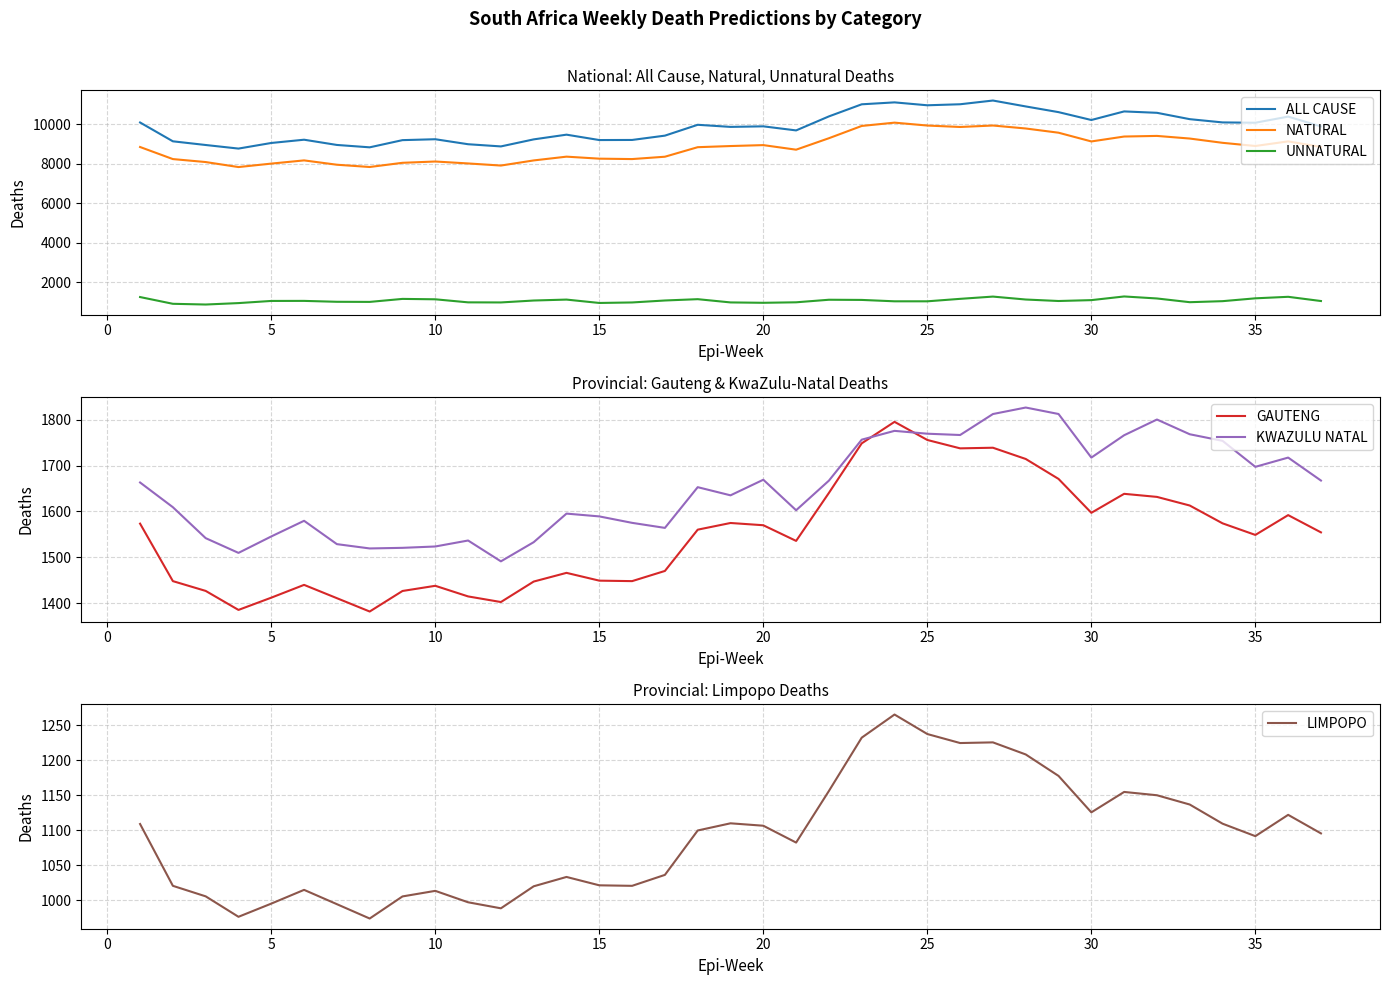

What is the highest value of the GAUTENG series?

1795.4